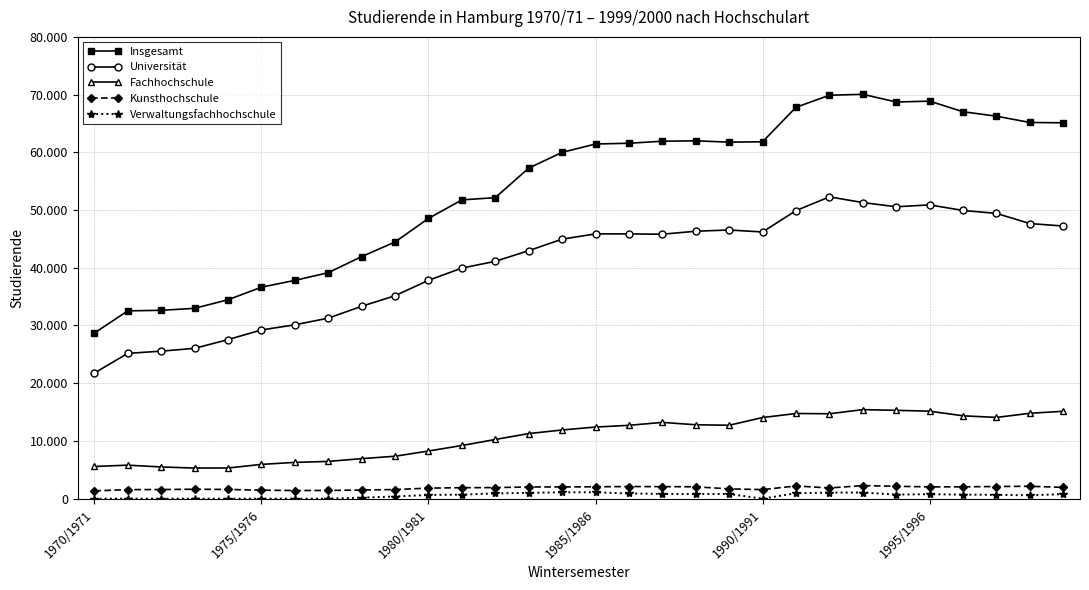

Which series has the largest total across all categories?

Insgesamt